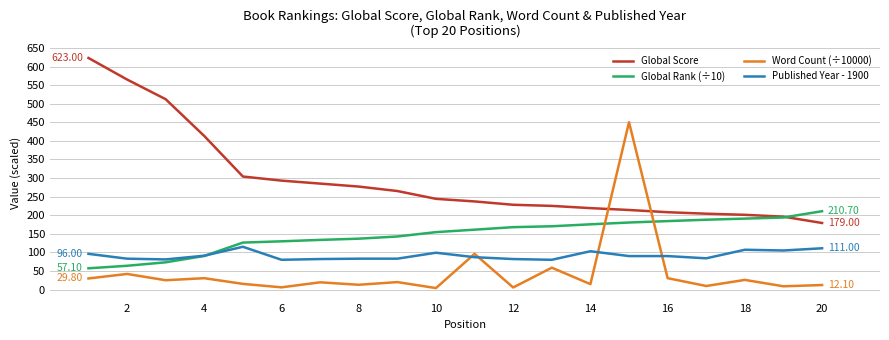

Which series has the largest total across all categories?

Global Score